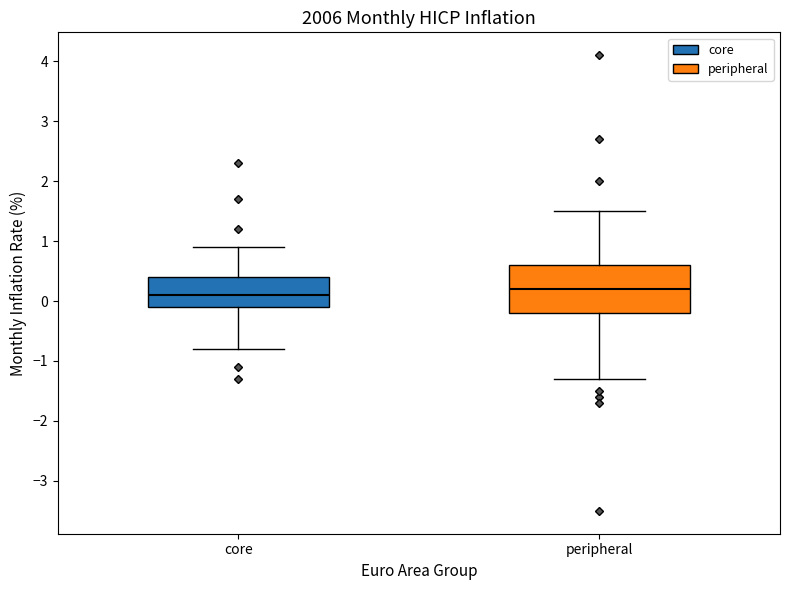

Comparing the boxes themselves (not the whiskers), which one is the tallest?

peripheral